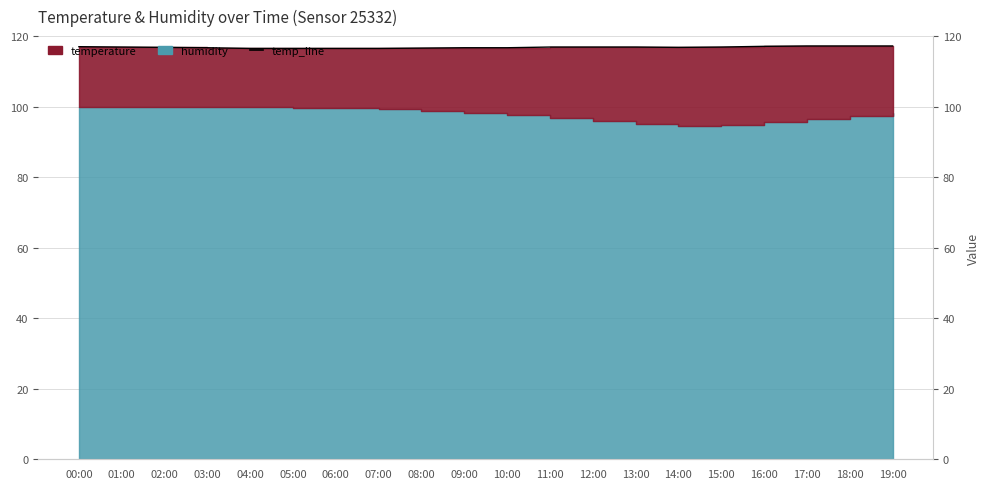

Is it true that the value at 02:00 is 116.8?

True